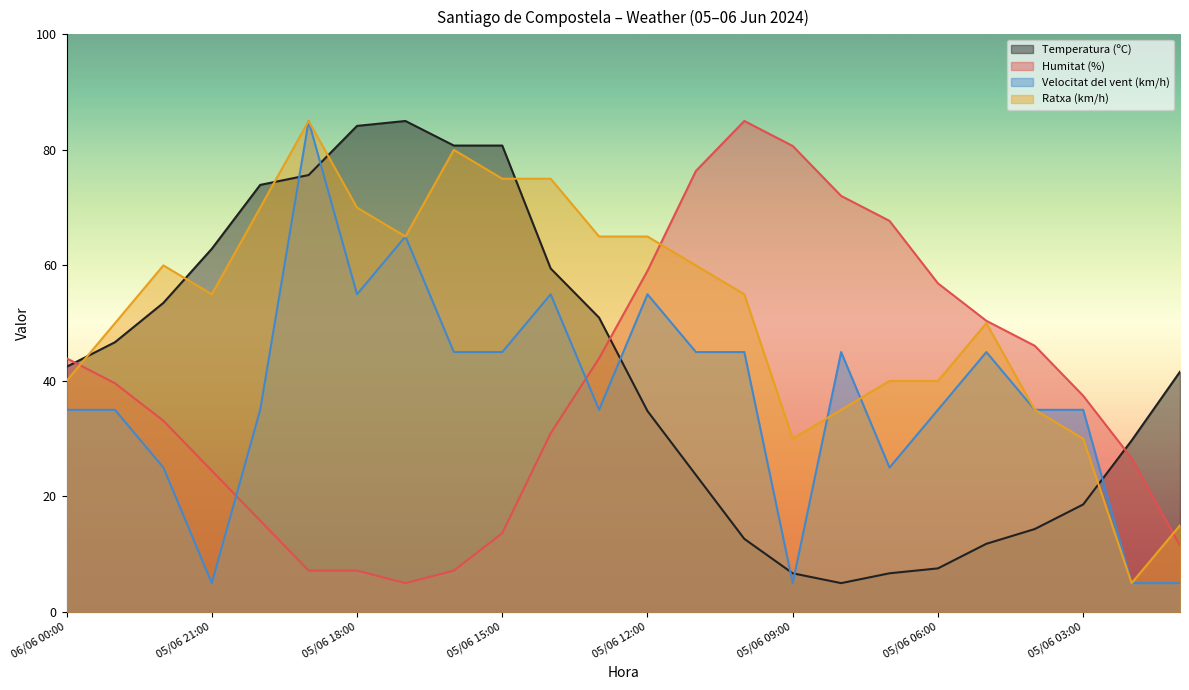

Reading left to right, list all the values displayed in this chart.

Temperatura (ºC): 06/06 00:00=42.4	05/06 23:00=46.7	05/06 22:00=53.5	05/06 21:00=62.9	05/06 20:00=73.9	05/06 19:00=75.6	05/06 18:00=84.1	05/06 17:00=85.0	05/06 16:00=80.7	05/06 15:00=80.7	05/06 14:00=59.5	05/06 13:00=51.0	05/06 12:00=34.8	05/06 11:00=23.7	05/06 10:00=12.7	05/06 09:00=6.7	05/06 08:00=5.0	05/06 07:00=6.7	05/06 06:00=7.6	05/06 05:00=11.8	05/06 04:00=14.4	05/06 03:00=18.6	05/06 02:00=29.7	05/06 01:00=41.6
Humitat (%): 06/06 00:00=43.9	05/06 23:00=39.6	05/06 22:00=33.1	05/06 21:00=24.5	05/06 20:00=15.8	05/06 19:00=7.2	05/06 18:00=7.2	05/06 17:00=5.0	05/06 16:00=7.2	05/06 15:00=13.6	05/06 14:00=30.9	05/06 13:00=43.9	05/06 12:00=59.1	05/06 11:00=76.4	05/06 10:00=85.0	05/06 09:00=80.7	05/06 08:00=72.0	05/06 07:00=67.7	05/06 06:00=56.9	05/06 05:00=50.4	05/06 04:00=46.1	05/06 03:00=37.4	05/06 02:00=26.6	05/06 01:00=11.5
Velocitat del vent (km/h): 06/06 00:00=35.0	05/06 23:00=35.0	05/06 22:00=25.0	05/06 21:00=5.0	05/06 20:00=35.0	05/06 19:00=85.0	05/06 18:00=55.0	05/06 17:00=65.0	05/06 16:00=45.0	05/06 15:00=45.0	05/06 14:00=55.0	05/06 13:00=35.0	05/06 12:00=55.0	05/06 11:00=45.0	05/06 10:00=45.0	05/06 09:00=5.0	05/06 08:00=45.0	05/06 07:00=25.0	05/06 06:00=35.0	05/06 05:00=45.0	05/06 04:00=35.0	05/06 03:00=35.0	05/06 02:00=5.0	05/06 01:00=5.0
Ratxa (km/h): 06/06 00:00=40.0	05/06 23:00=50.0	05/06 22:00=60.0	05/06 21:00=55.0	05/06 20:00=70.0	05/06 19:00=85.0	05/06 18:00=70.0	05/06 17:00=65.0	05/06 16:00=80.0	05/06 15:00=75.0	05/06 14:00=75.0	05/06 13:00=65.0	05/06 12:00=65.0	05/06 11:00=60.0	05/06 10:00=55.0	05/06 09:00=30.0	05/06 08:00=35.0	05/06 07:00=40.0	05/06 06:00=40.0	05/06 05:00=50.0	05/06 04:00=35.0	05/06 03:00=30.0	05/06 02:00=5.0	05/06 01:00=15.0